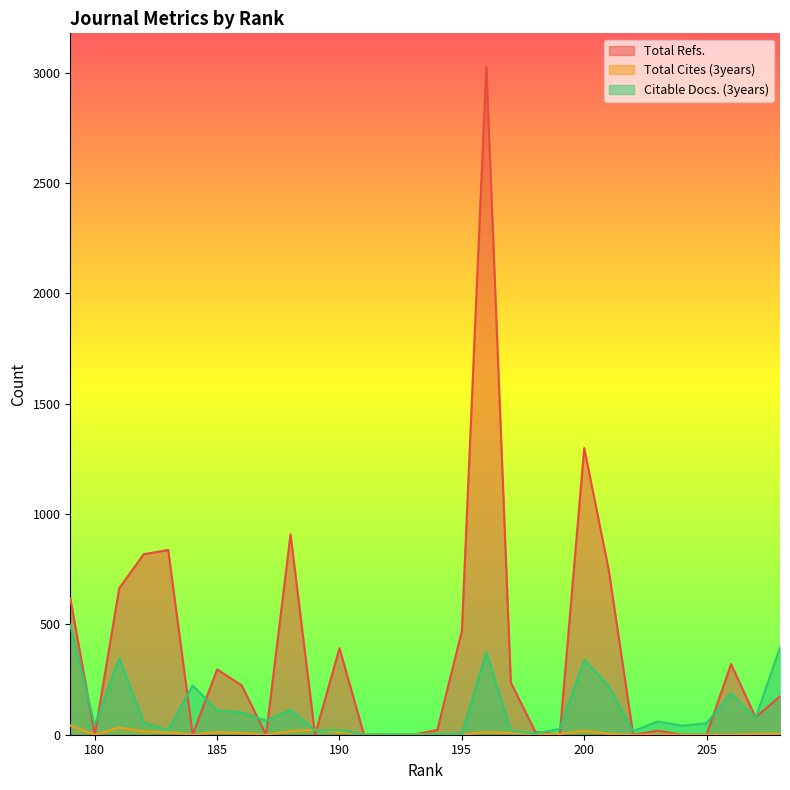

Reading left to right, transcribe all the data shown in this chart.

Total Refs.: 208=174	207=79	206=320	205=0	204=0	203=18	202=0	201=747	200=1299	199=0	198=13	197=237	196=3027	195=471	194=22	193=0	192=0	191=0	190=392	189=0	188=908	187=0	186=224	185=296	184=0	183=837	182=818	181=664	180=0	179=618
Total Cites (3years): 208=4	207=3	206=1	205=0	204=0	203=1	202=0	201=4	200=18	199=3	198=2	197=8	196=12	195=0	194=1	193=2	192=0	191=4	190=11	189=23	188=16	187=0	186=7	185=12	184=0	183=11	182=15	181=32	180=0	179=42
Citable Docs. (3years): 208=396	207=75	206=188	205=52	204=41	203=60	202=16	201=221	200=340	199=26	198=6	197=17	196=375	195=4	194=2	193=1	192=1	191=1	190=21	189=19	188=113	187=63	186=101	185=110	184=223	183=21	182=55	181=347	180=43	179=499